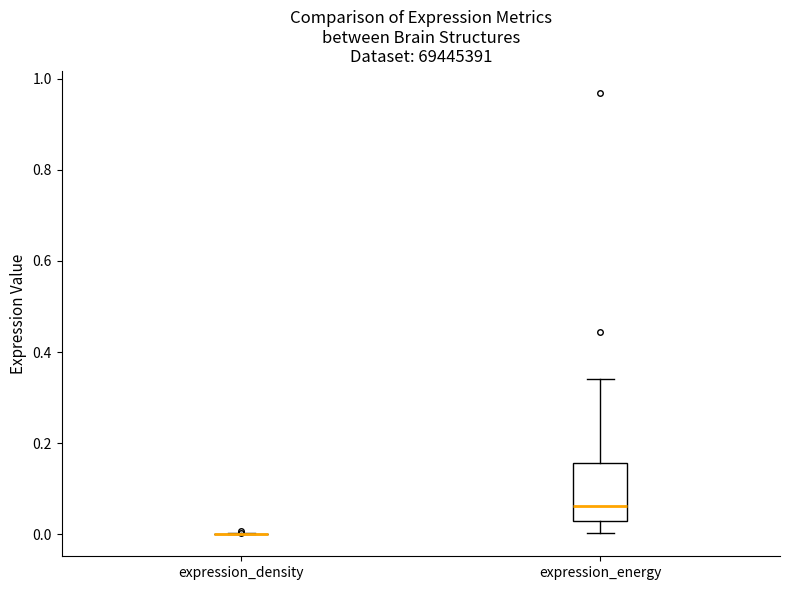

Which box is the tallest, from its lower edge to its upper edge?

expression_energy